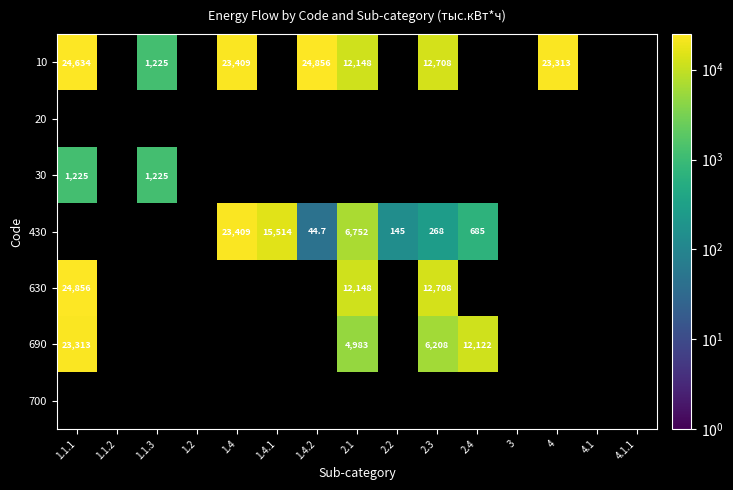

The value of 690 at 2.3 is 2422.4. True or false?

False